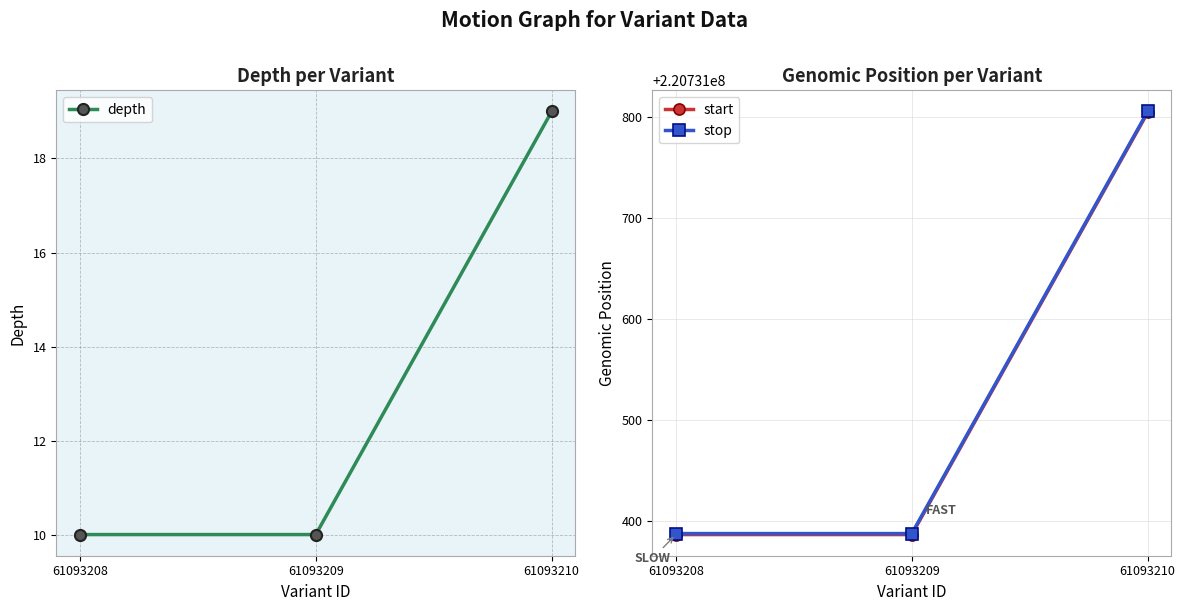

What is the value of the depth point at the 2nd from the left?

10